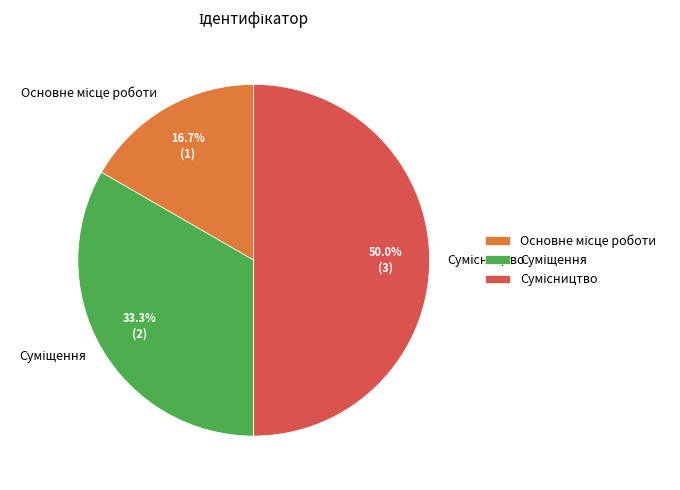

To the nearest percent, what is the difference between the largest and smallest slice percentages?

33%